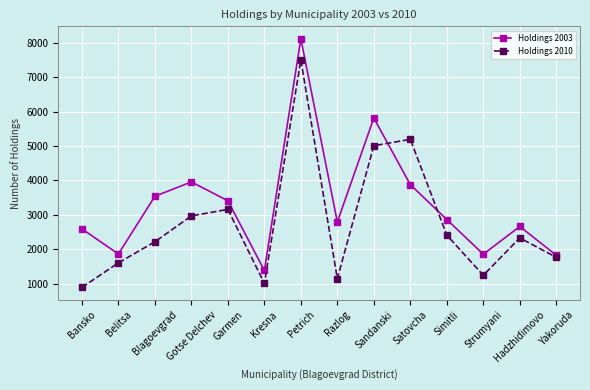

What is the value of the Holdings 2003 point at the 3rd from the left?

3541